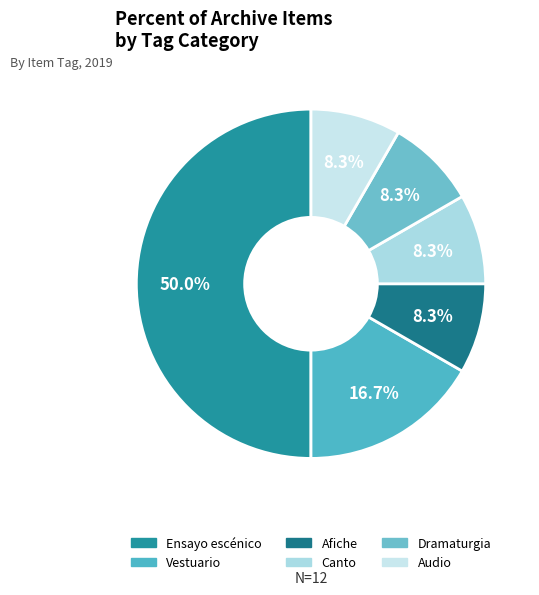

What percentage is NOT represented by Vestuario?

83.3%